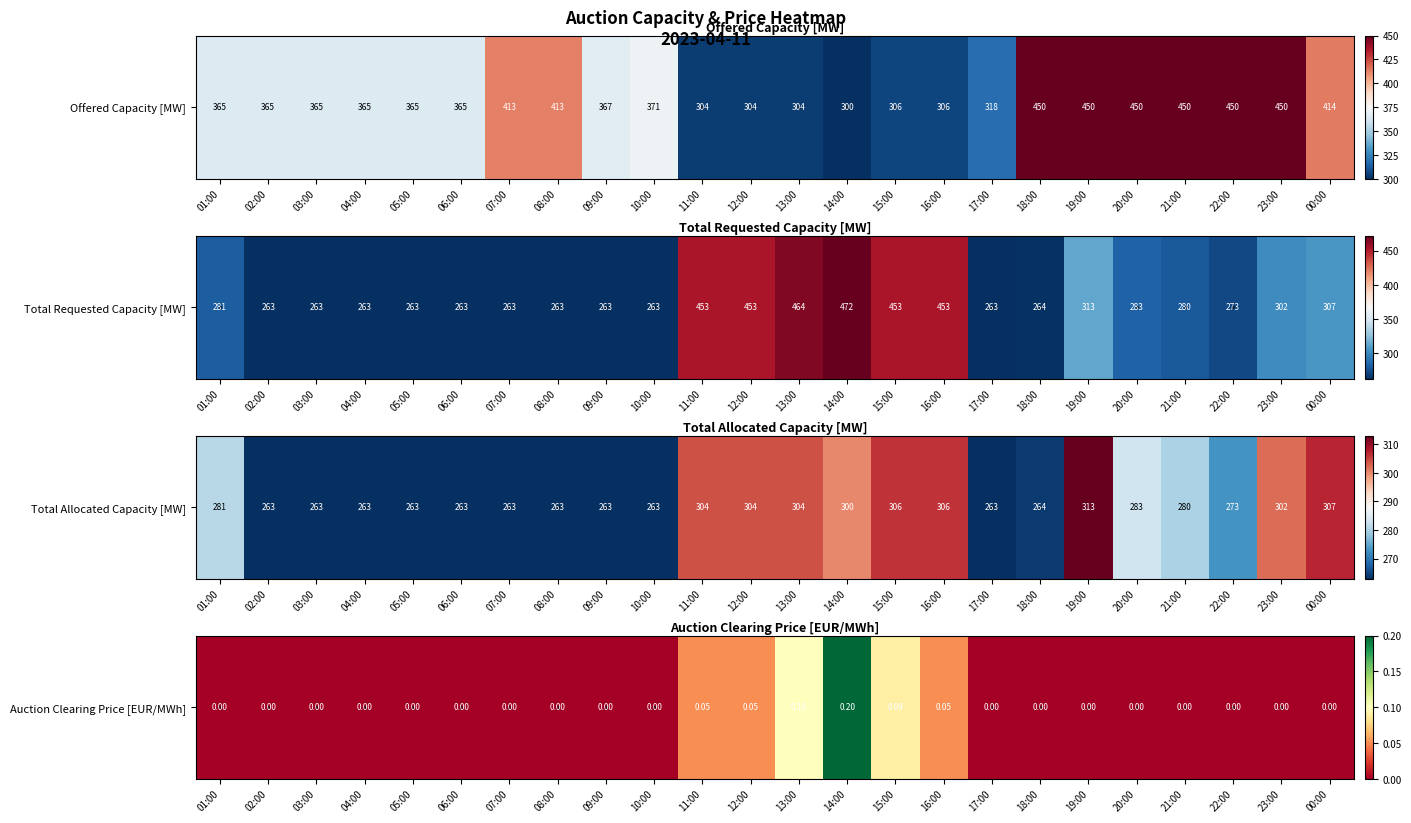

Rank the categories by value from lowest to highest.

01:00, 02:00, 03:00, 04:00, 05:00, 06:00, 07:00, 08:00, 09:00, 10:00, 17:00, 18:00, 19:00, 20:00, 21:00, 22:00, 23:00, 00:00, 11:00, 12:00, 16:00, 15:00, 13:00, 14:00